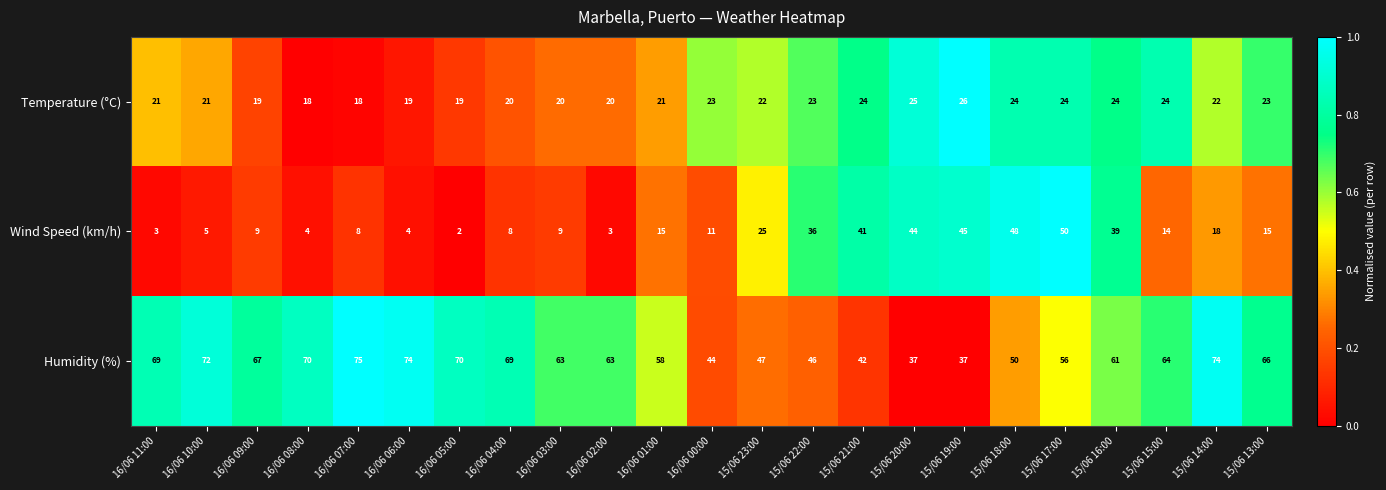

The value of Wind Speed (km/h) at 16/06 06:00 is 4. True or false?

True